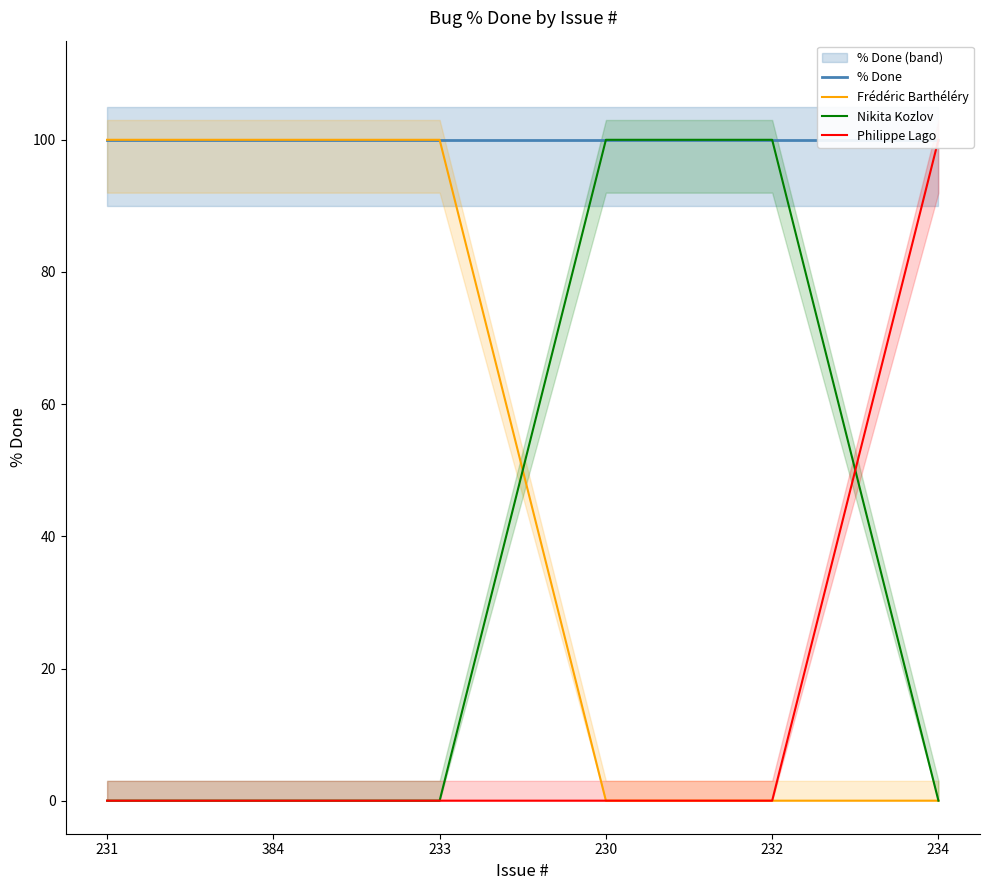

What is the difference between the second highest and second lowest values in the Nikita Kozlov series?

100